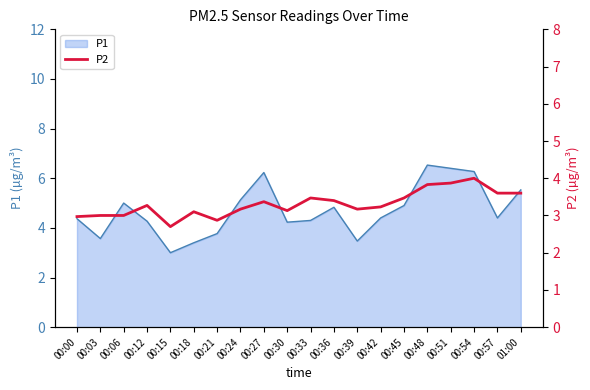

At which category does the data reach its first local valley?

00:15